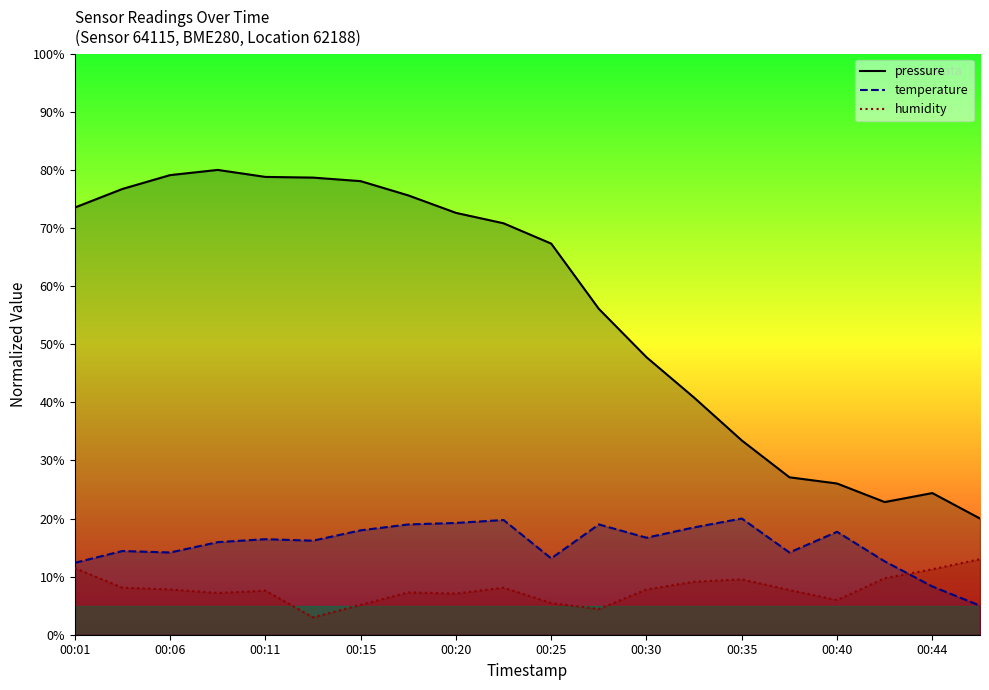

Reading left to right, what are all the values shown in this chart?

pressure: 00:01=73.5	00:03=76.7	00:06=79.1	00:08=80.0	00:11=78.8	00:13=78.7	00:15=78.1	00:18=75.6	00:20=72.6	00:23=70.8	00:25=67.3	00:27=56.1	00:30=47.8	00:32=40.8	00:35=33.4	00:37=27.1	00:40=26.0	00:42=22.8	00:44=24.4	00:47=20.0
temperature: 00:01=12.4	00:03=14.4	00:06=14.2	00:08=15.9	00:11=16.4	00:13=16.2	00:15=18.0	00:18=19.0	00:20=19.2	00:23=19.7	00:25=13.1	00:27=19.0	00:30=16.7	00:32=18.5	00:35=20.0	00:37=14.2	00:40=17.7	00:42=12.6	00:44=8.3	00:47=5.0
humidity: 00:01=11.5	00:03=8.1	00:06=7.8	00:08=7.2	00:11=7.6	00:13=3.0	00:15=5.1	00:18=7.3	00:20=7.1	00:23=8.1	00:25=5.4	00:27=4.4	00:30=7.8	00:32=9.1	00:35=9.5	00:37=7.7	00:40=6.0	00:42=9.7	00:44=11.3	00:47=13.0